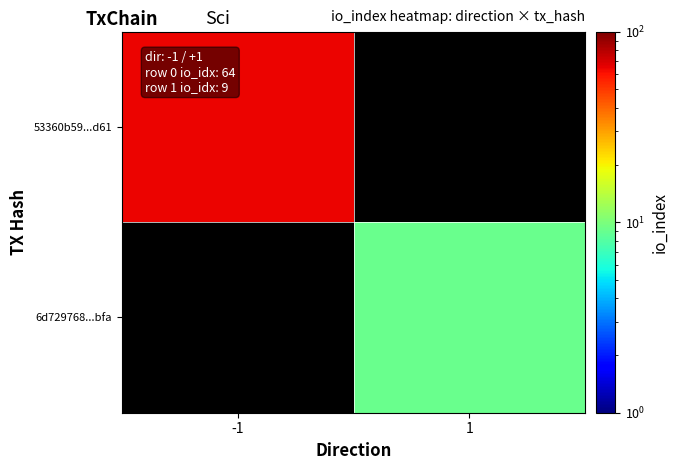

At how many categories does at least one series exceed 22?

1